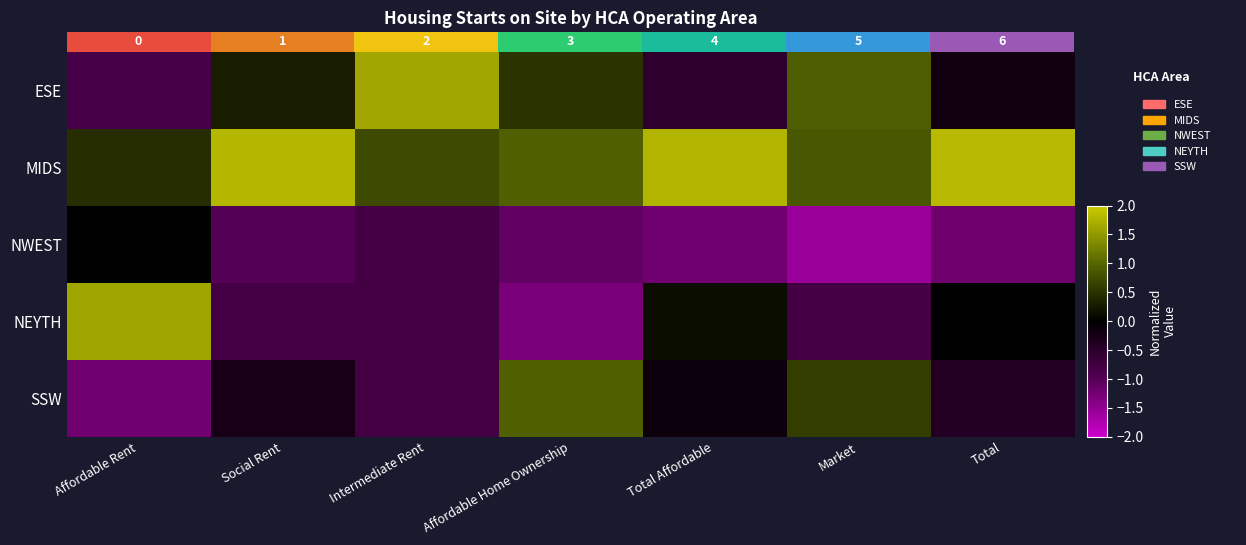

What is the sum of the NWEST values at Affordable Home Ownership and Total?

-2.3